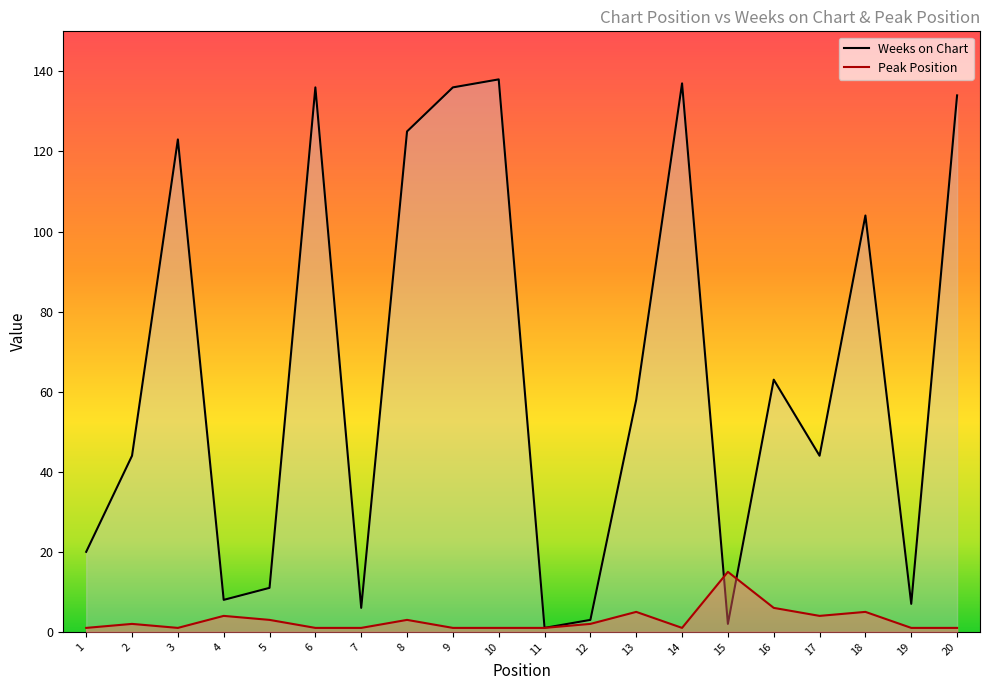

List the series in order of their overall mean, lowest first.

Peak Position, Weeks on Chart